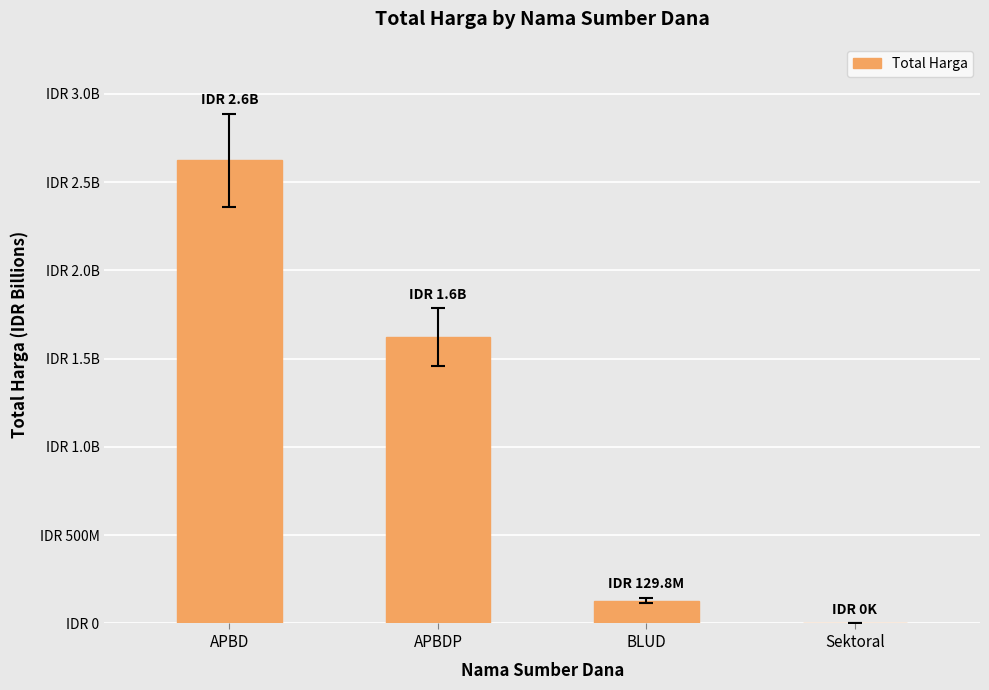

What is the change in value from APBD to Sektoral?

-2623786025